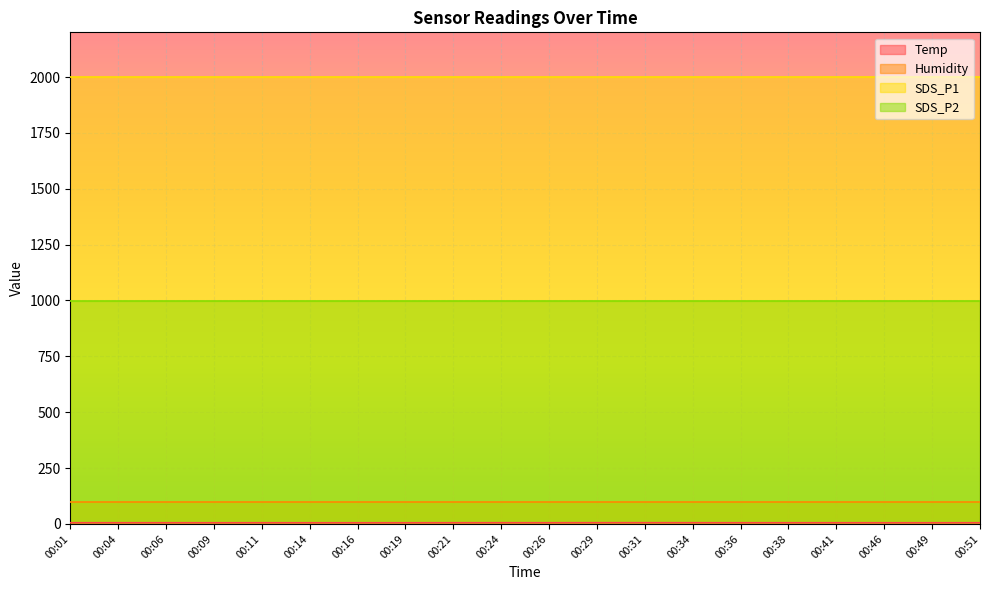

What is the total value across all series at 00:16?

3104.9